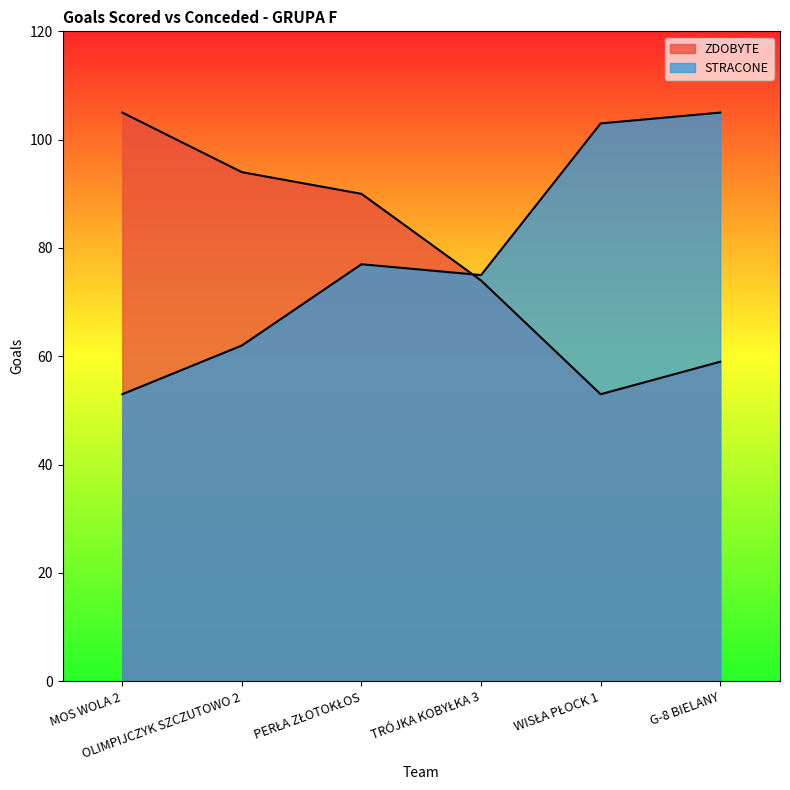

Reading left to right, what are all the values shown in this chart?

ZDOBYTE: MOS WOLA 2=105	OLIMPIJCZYK SZCZUTOWO 2=94	PERŁA ZŁOTOKŁOS=90	TRÓJKA KOBYŁKA 3=74	WISŁA PŁOCK 1=53	G-8 BIELANY=59
STRACONE: MOS WOLA 2=53	OLIMPIJCZYK SZCZUTOWO 2=62	PERŁA ZŁOTOKŁOS=77	TRÓJKA KOBYŁKA 3=75	WISŁA PŁOCK 1=103	G-8 BIELANY=105